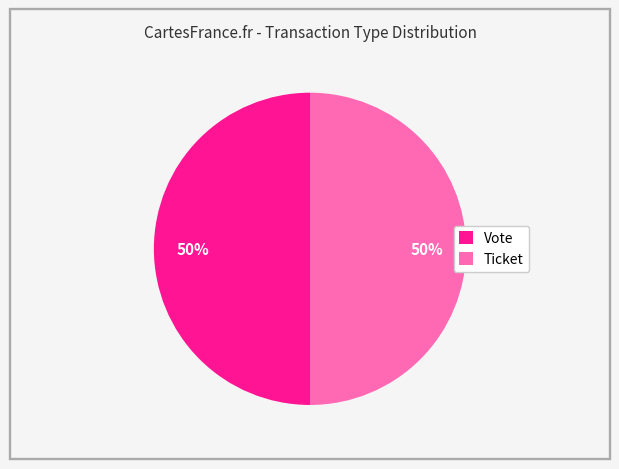

Approximately how many times larger is the value at Ticket compared to Vote?

1.0